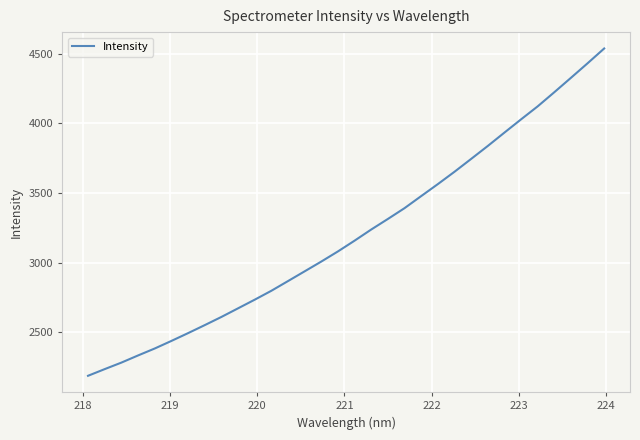

What is the difference between the maximum and minimum values?

2350.6